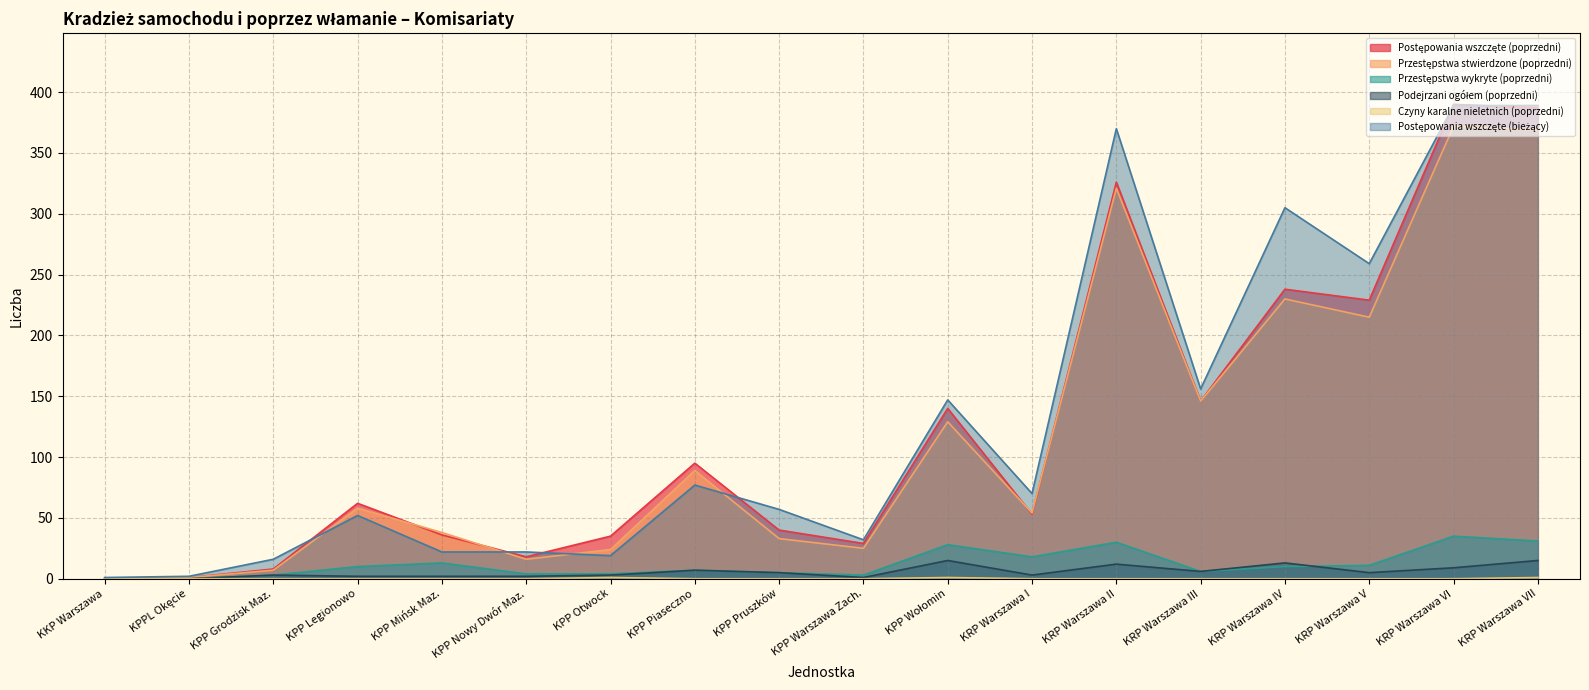

Reading right to left, what are all the values shown in this chart?

Postępowania wszczęte (poprzedni): 387	390	229	238	146	326	53	140	29	40	95	35	18	36	62	8	1	0
Przestępstwa stwierdzone (poprzedni): 369	372	215	230	146	321	54	129	25	33	89	24	16	38	58	7	1	0
Przestępstwa wykryte (poprzedni): 31	35	11	10	6	30	18	28	3	5	7	4	4	13	10	3	0	0
Podejrzani ogółem (poprzedni): 15	9	5	13	6	12	3	15	1	5	7	3	2	2	2	3	0	0
Czyny karalne nieletnich (poprzedni): 1	0	0	0	0	0	0	1	0	0	0	1	0	0	0	0	0	0
Postępowania wszczęte (bieżący): 389	389	259	305	156	370	70	147	32	57	77	19	22	22	52	16	2	1